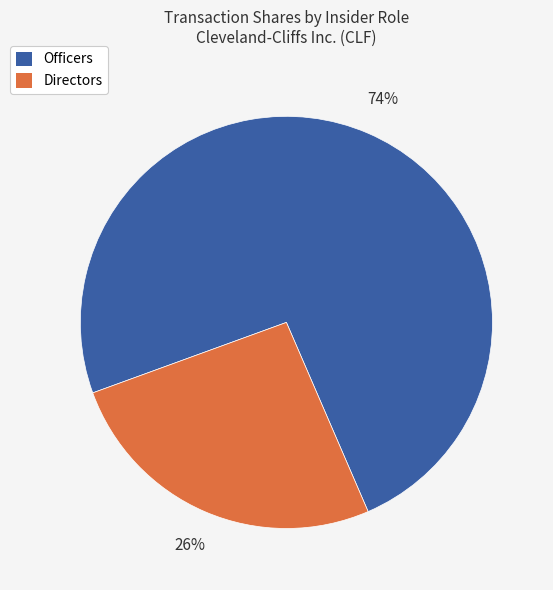

Count the number of slices in the pie.

2